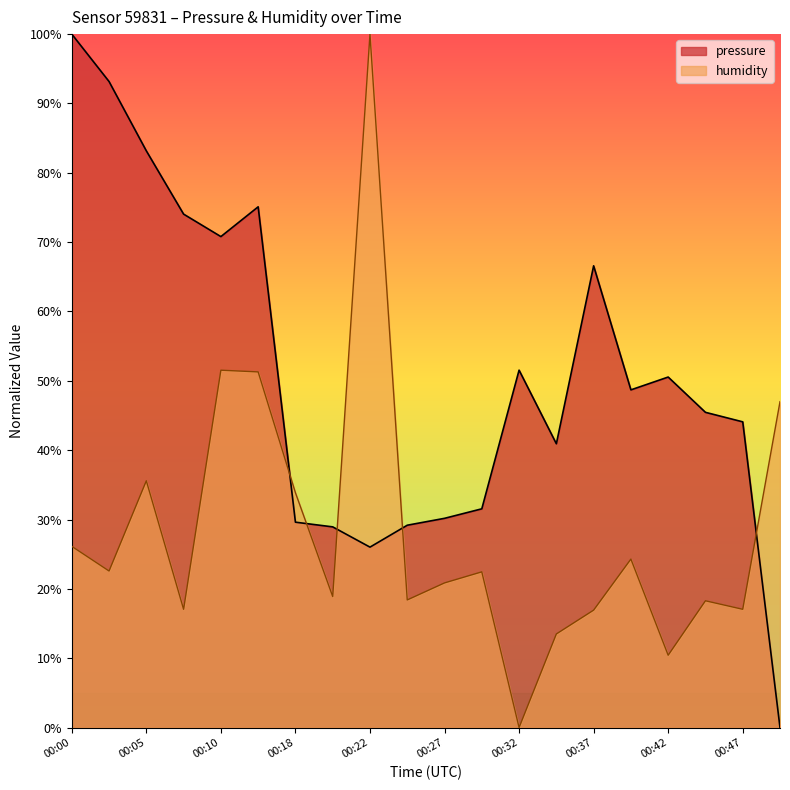

After their last crossing, which series has the higher values: humidity or pressure?

humidity